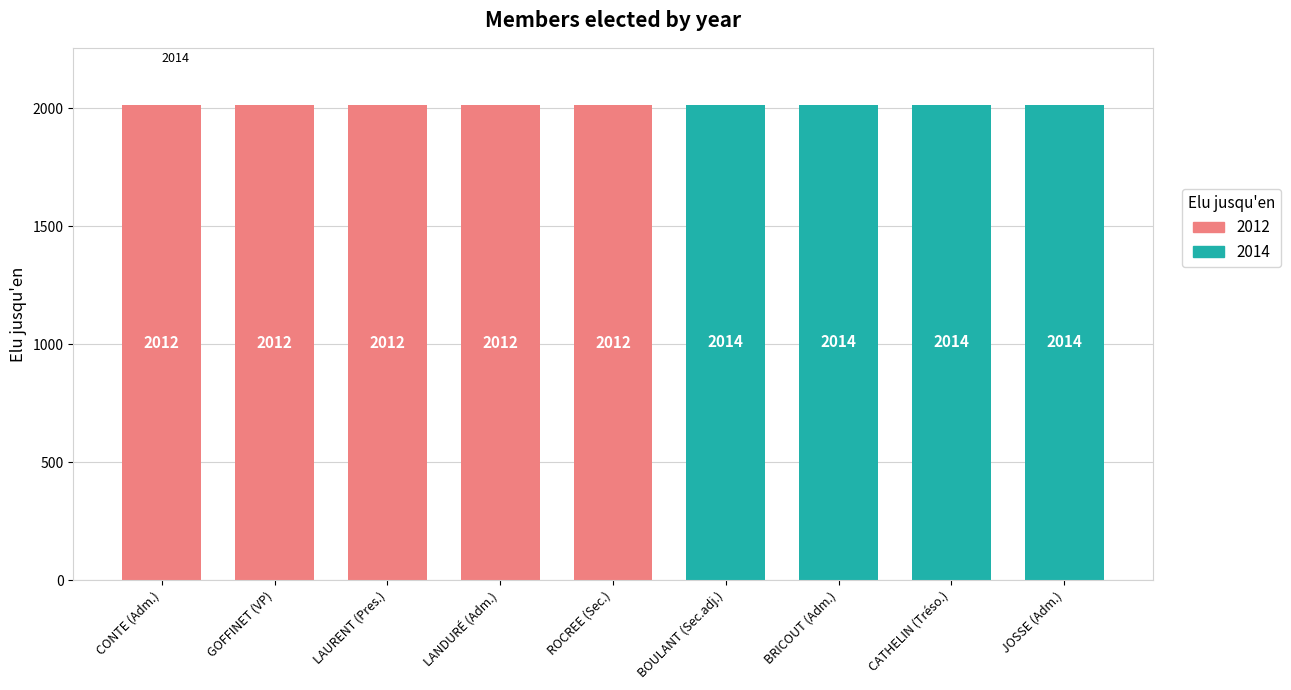

Rank the series by their maximum value, from lowest to highest.

2012, 2014